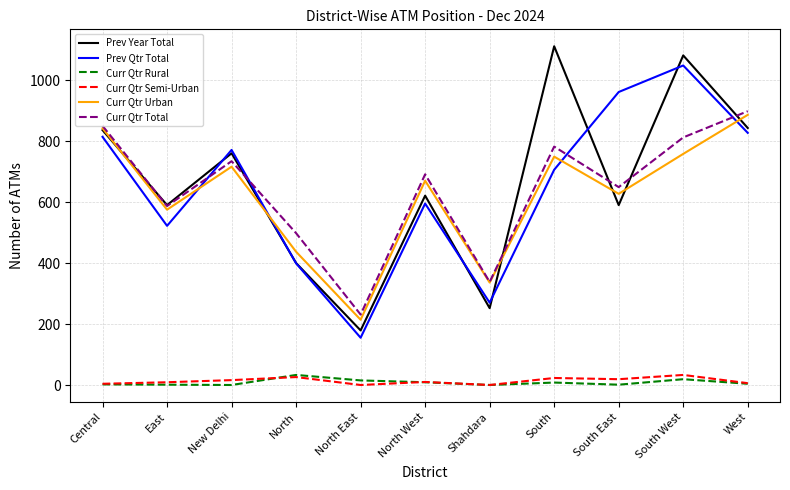

What is the spread (max minus min) of values at West?

894